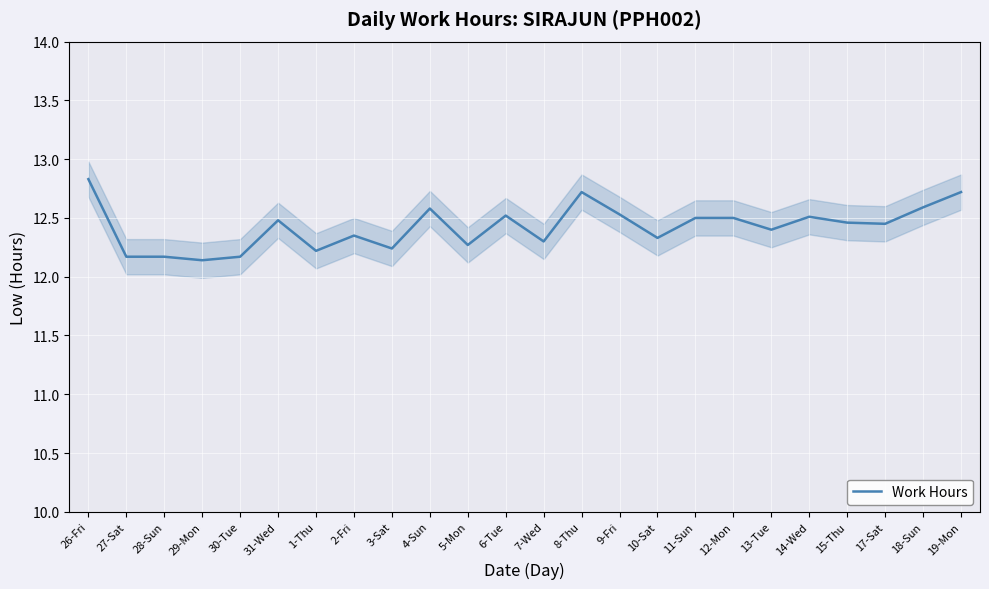

What position from the left is 18-Sun?

23